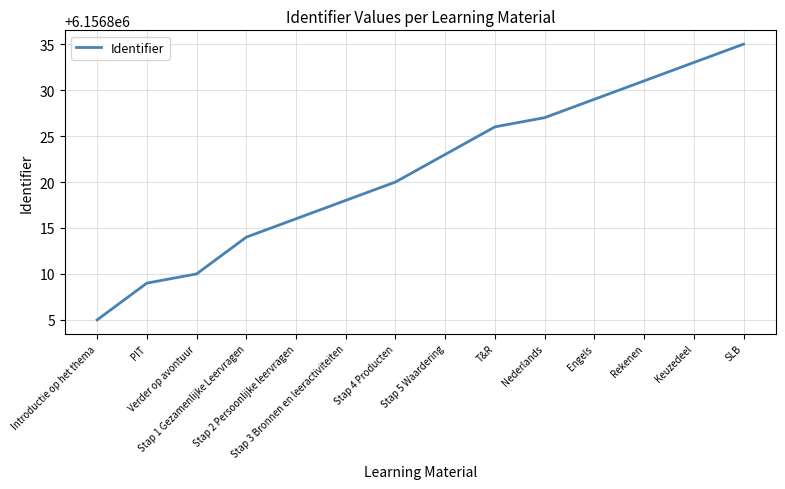

What position from the left is Stap 5 Waardering?

8